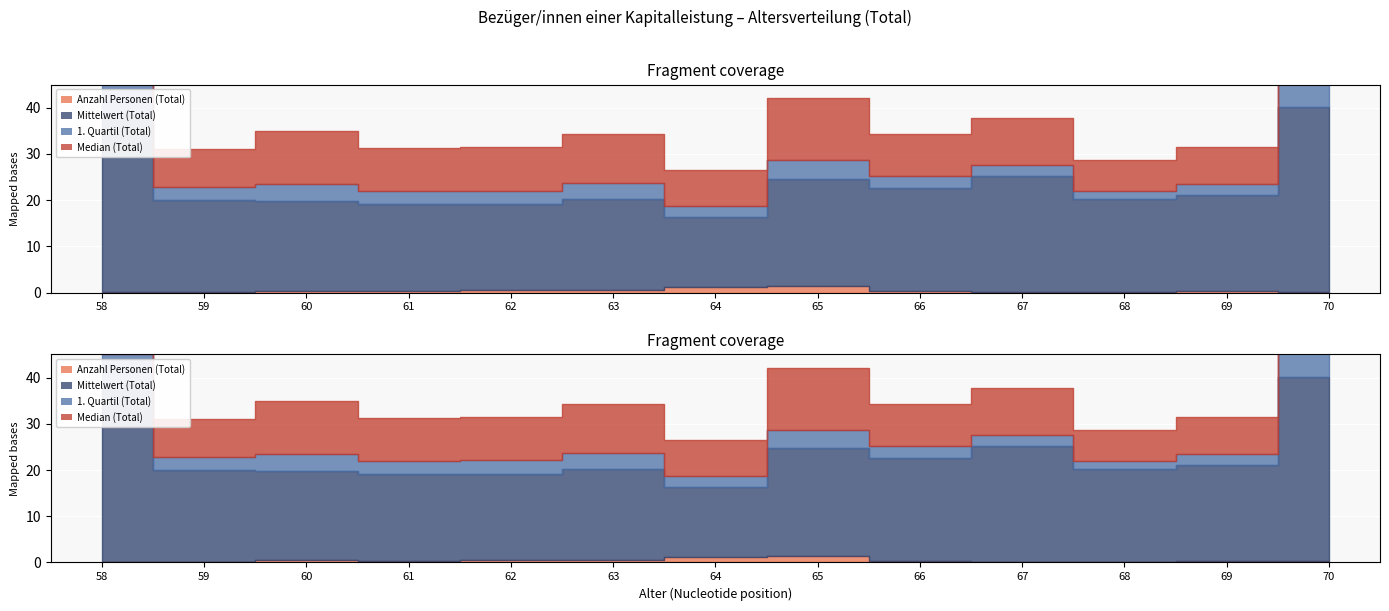

Which category has the lowest value in the Mittelwert (Total) series?

64